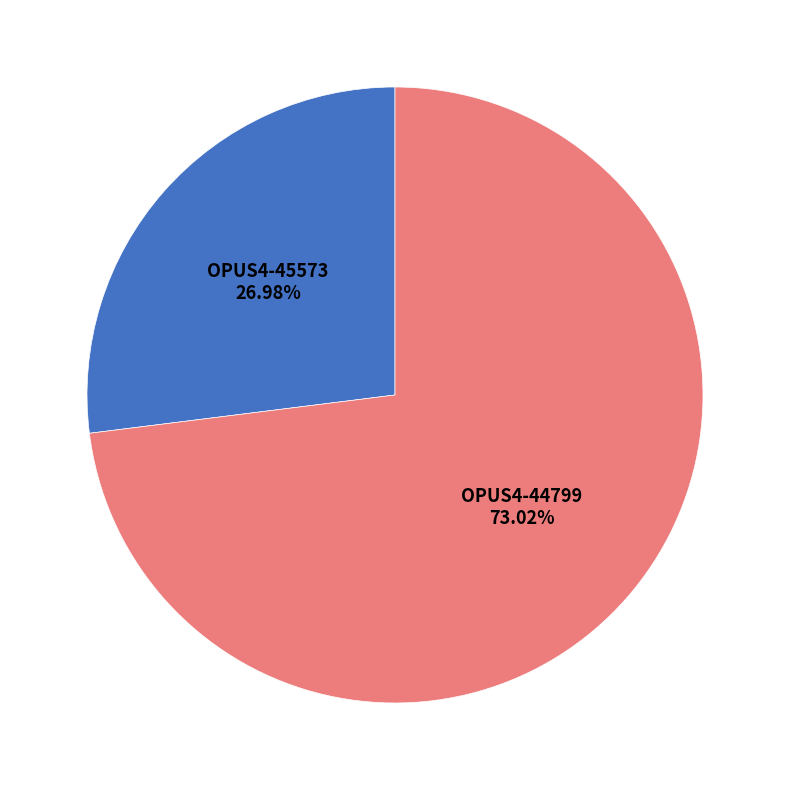

To the nearest percent, what is the difference between the largest and smallest slice percentages?

46%